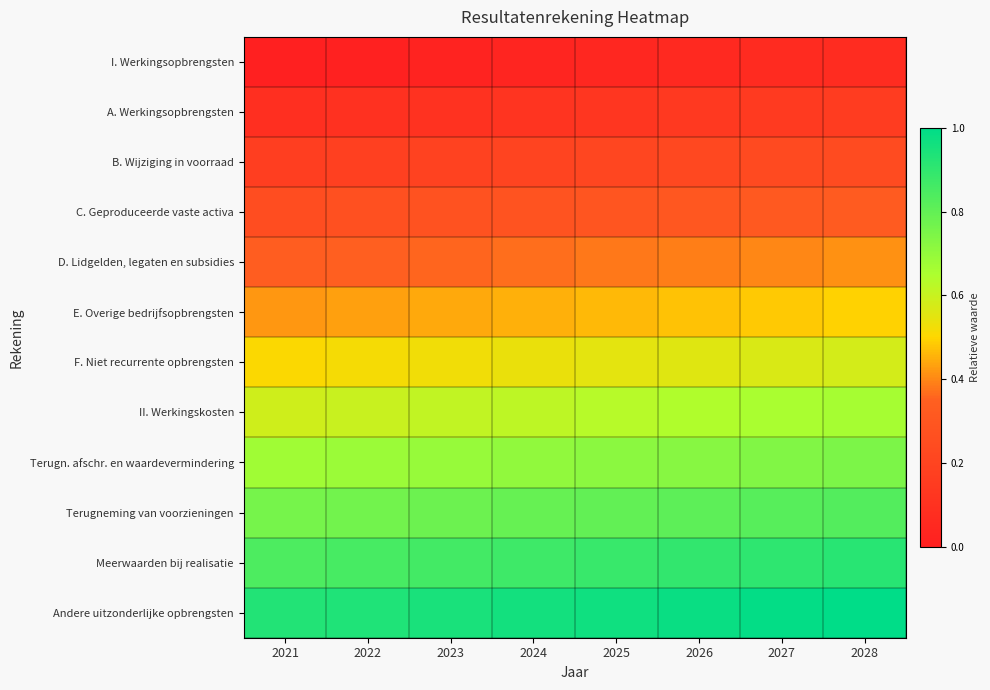

What is the spread (max minus min) of values at 2021?

0.9